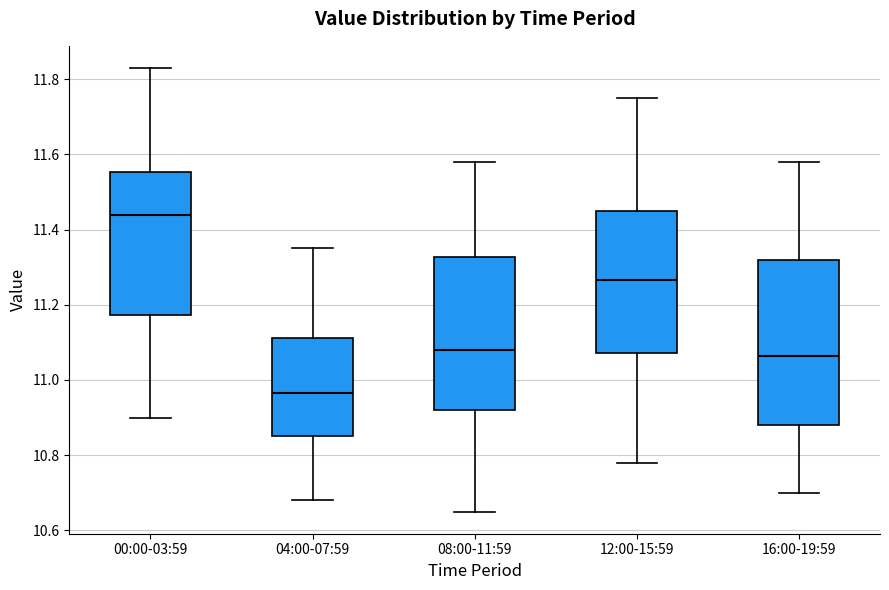

Where is the lower edge of the box for 08:00-11:59 on the y-axis? The values are not printed on the chart, so give them approximately, as read against the axis.

10.92